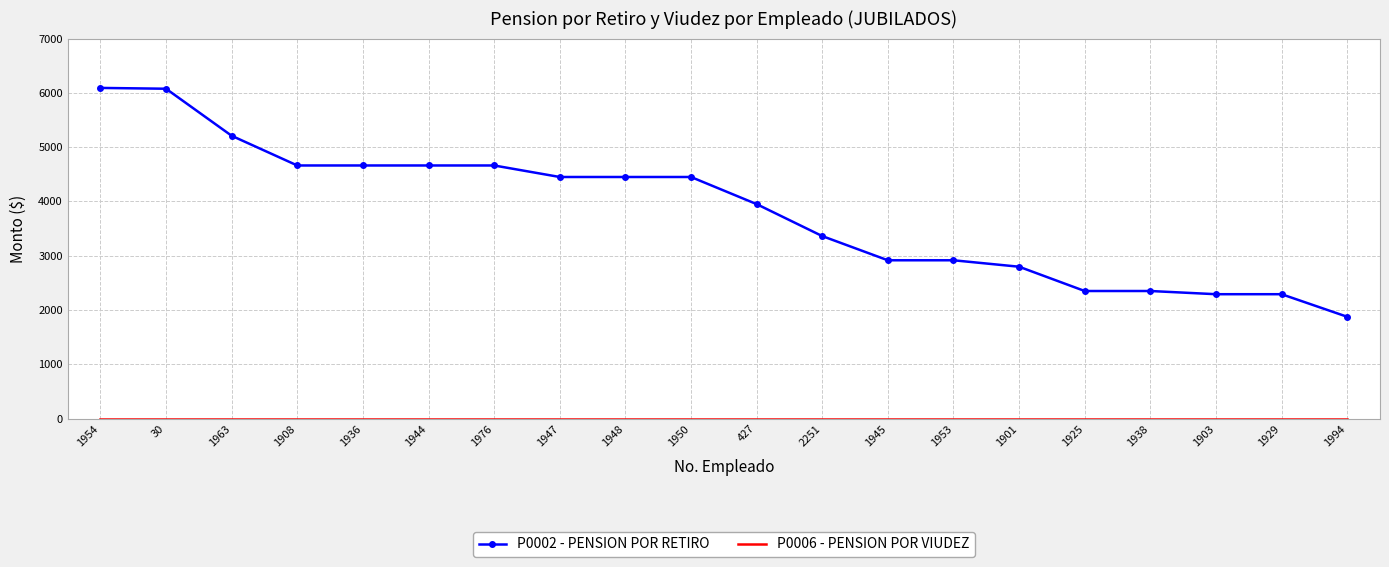

What position from the left is 1901?

15